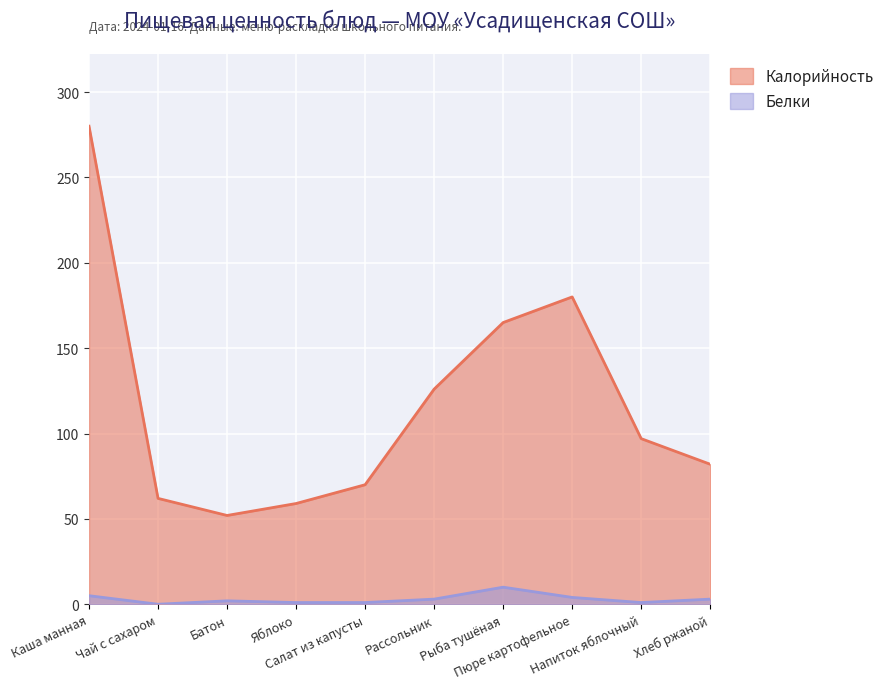

Reading right to left, list all the values displayed in this chart.

Калорийность: 82	97	180	165	126	70	59	52	62	280
Белки: 3	1	4	10	3	1	1	2	0	5